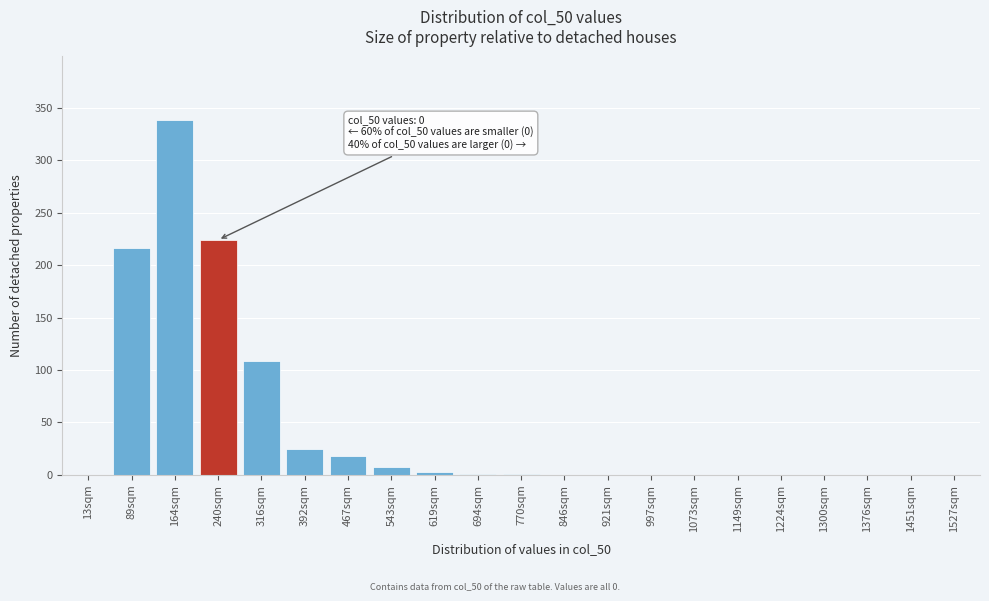

Which label corresponds to the largest value in the chart?

164sqm